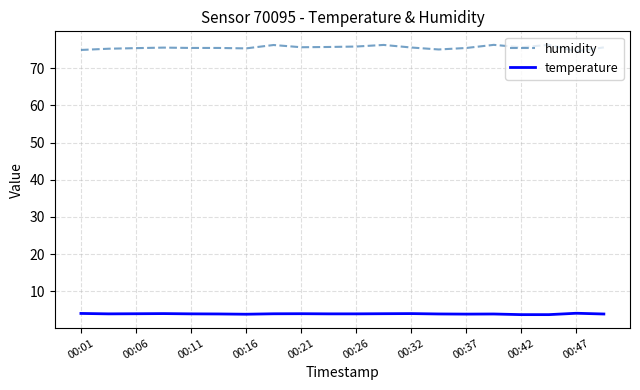

True or false: temperature and humidity intersect in this chart.

False